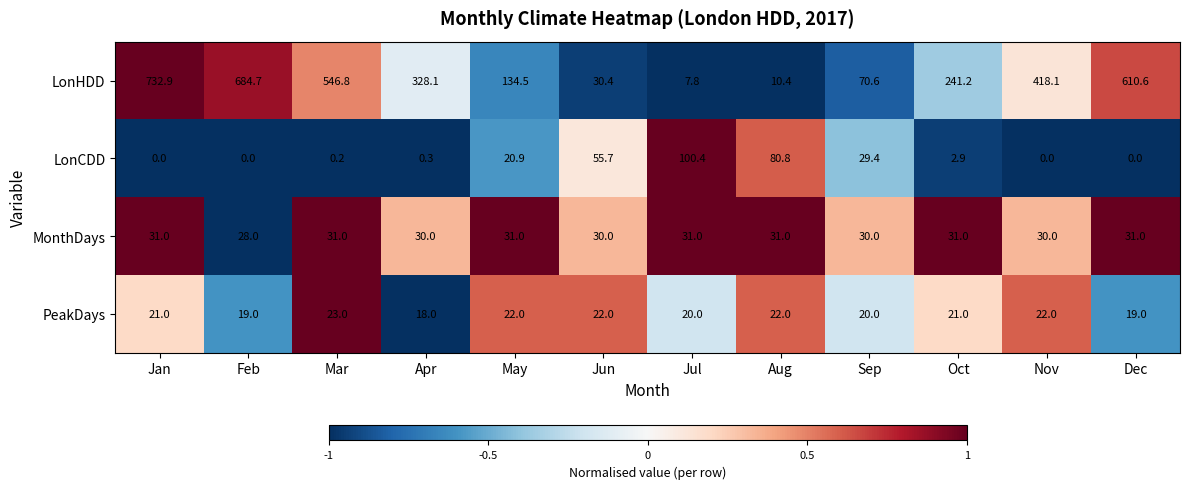

Which label corresponds to the largest value in the chart?

Jan